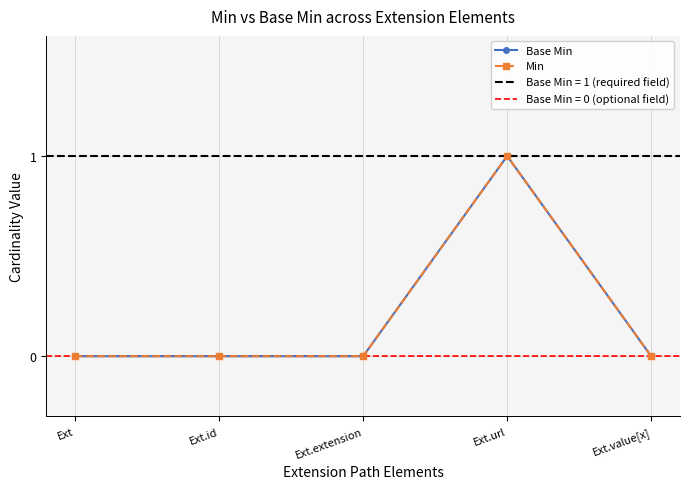

True or false: Base Min and Min cross at least once.

False